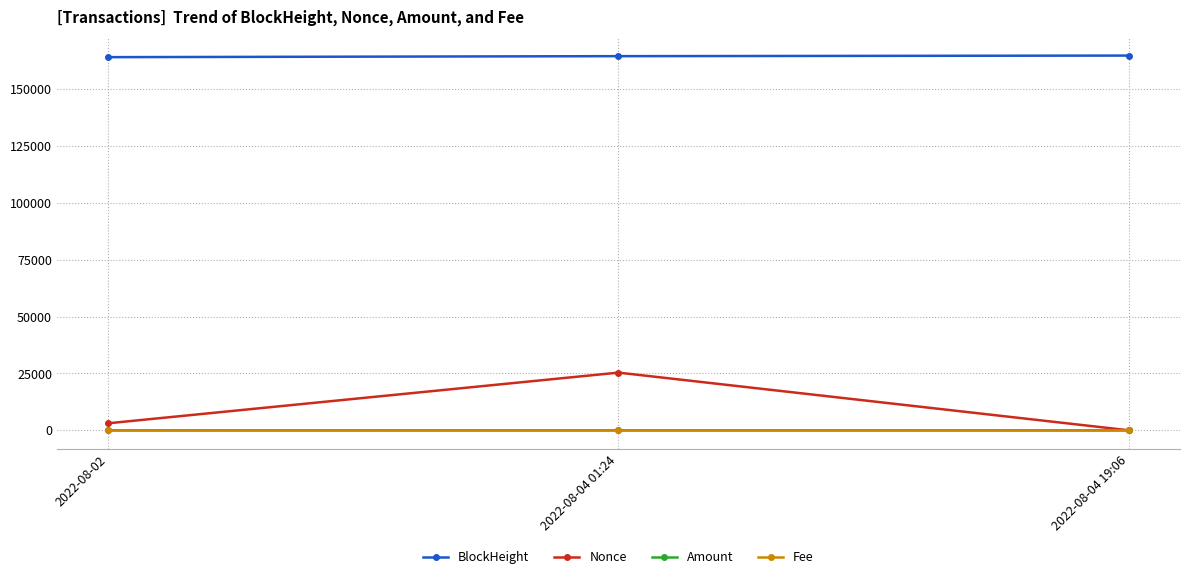

Where is Nonce nearest to the value 12685?

2022-08-02